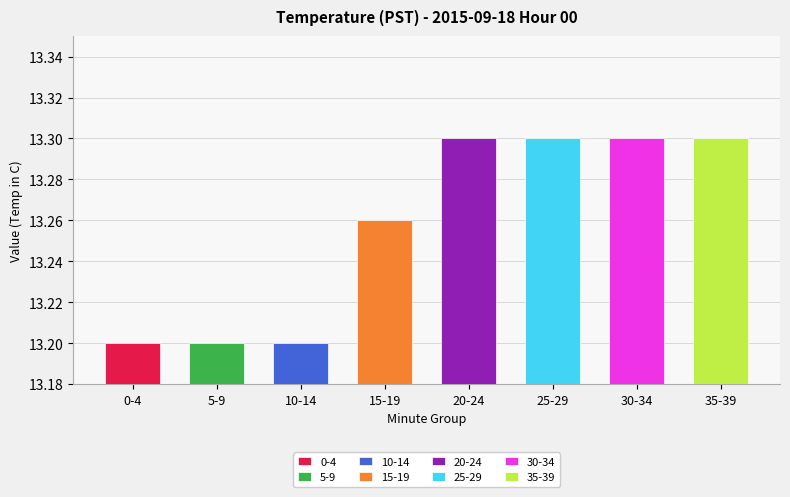

Are the bars horizontal?

No